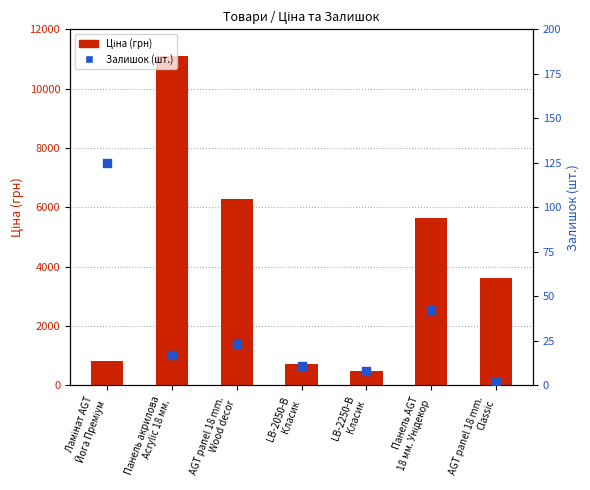

Which series reaches the minimum Y coordinate?

Залишок (шт.)